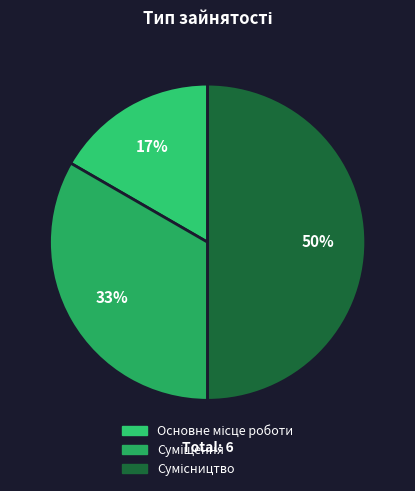

Rank the categories by value from lowest to highest.

Основне місце роботи, Суміщення, Сумісництво